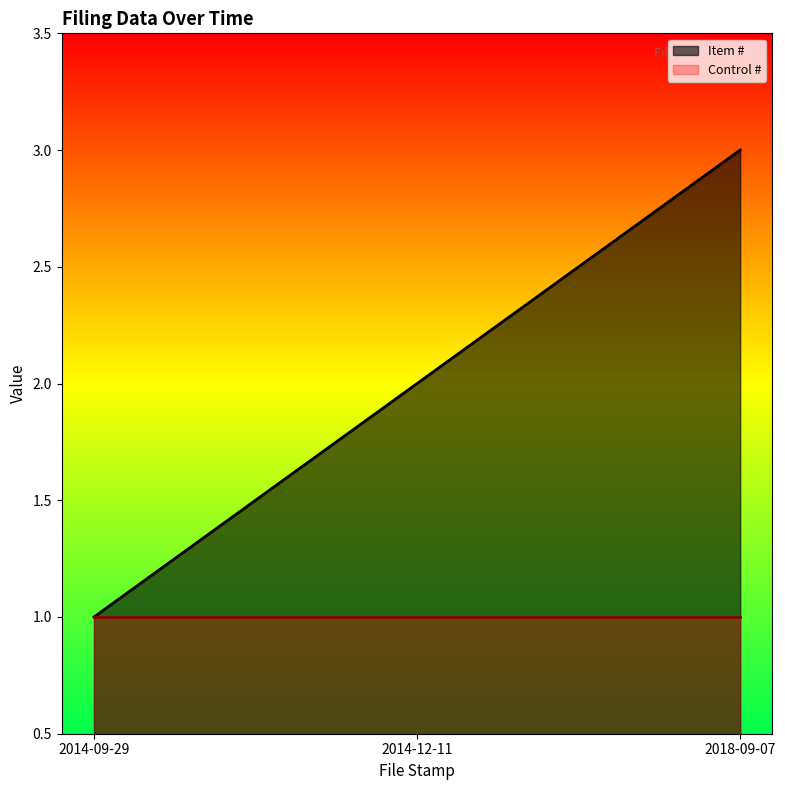

List the labels in order of value, smallest first.

2014-09-29, 2014-12-11, 2018-09-07